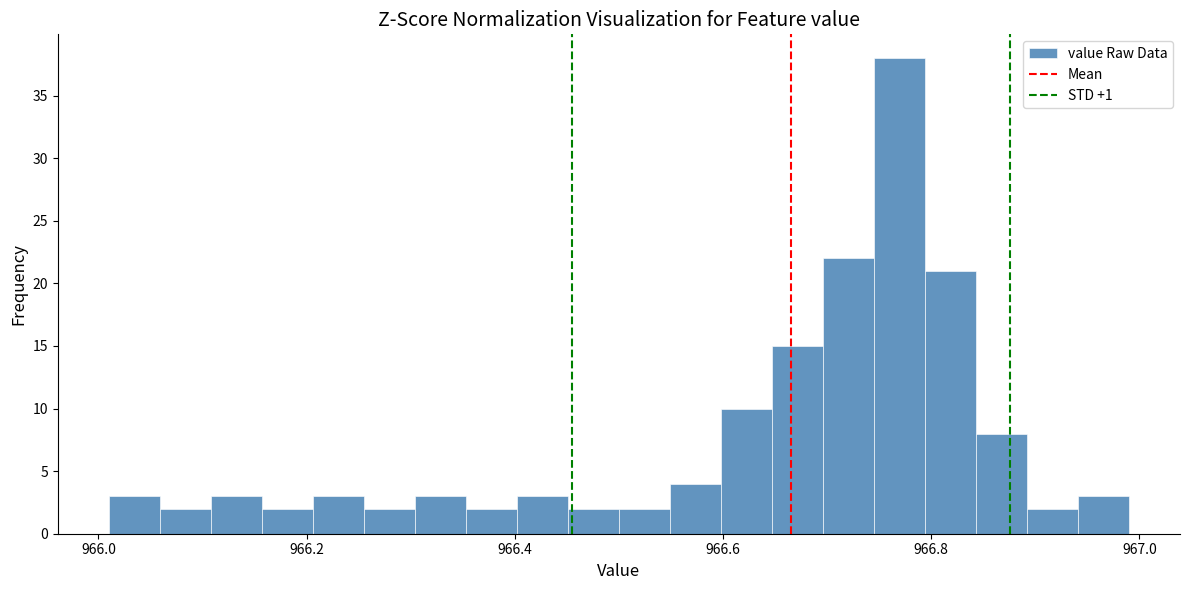

Read against the x-axis, roughly where is the centre of the tallest bar?

966.76